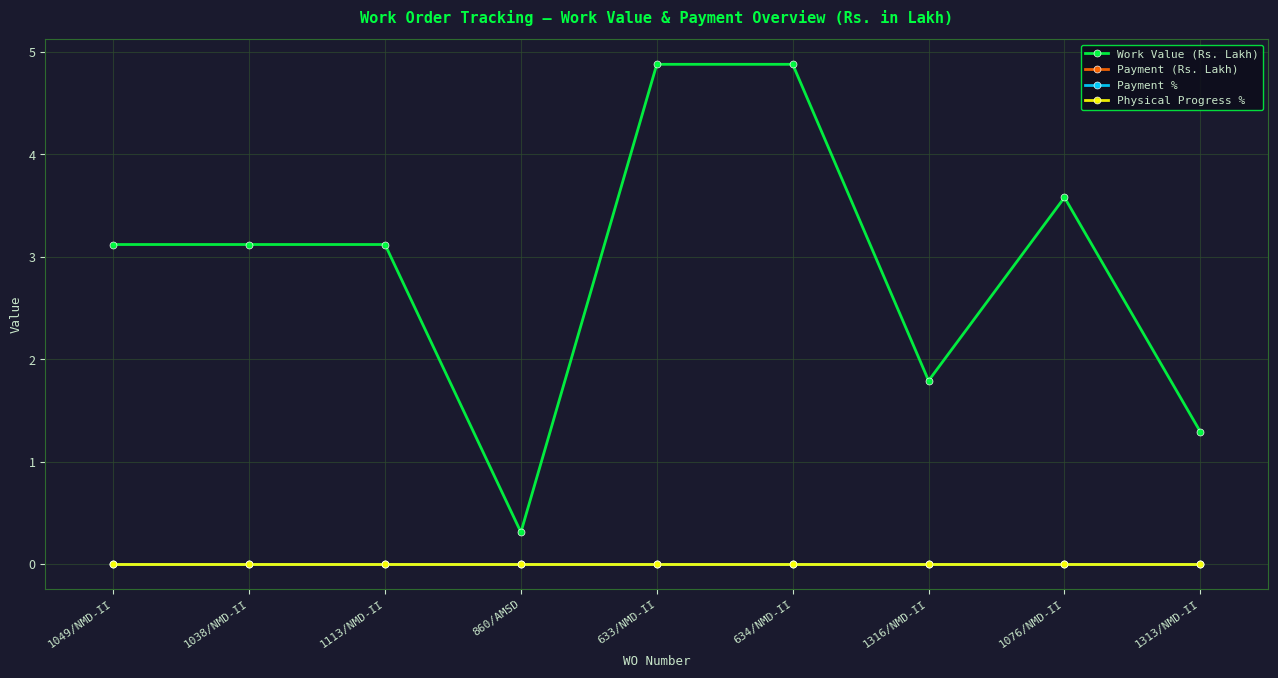

Is this an area chart (filled region under the line)?

No